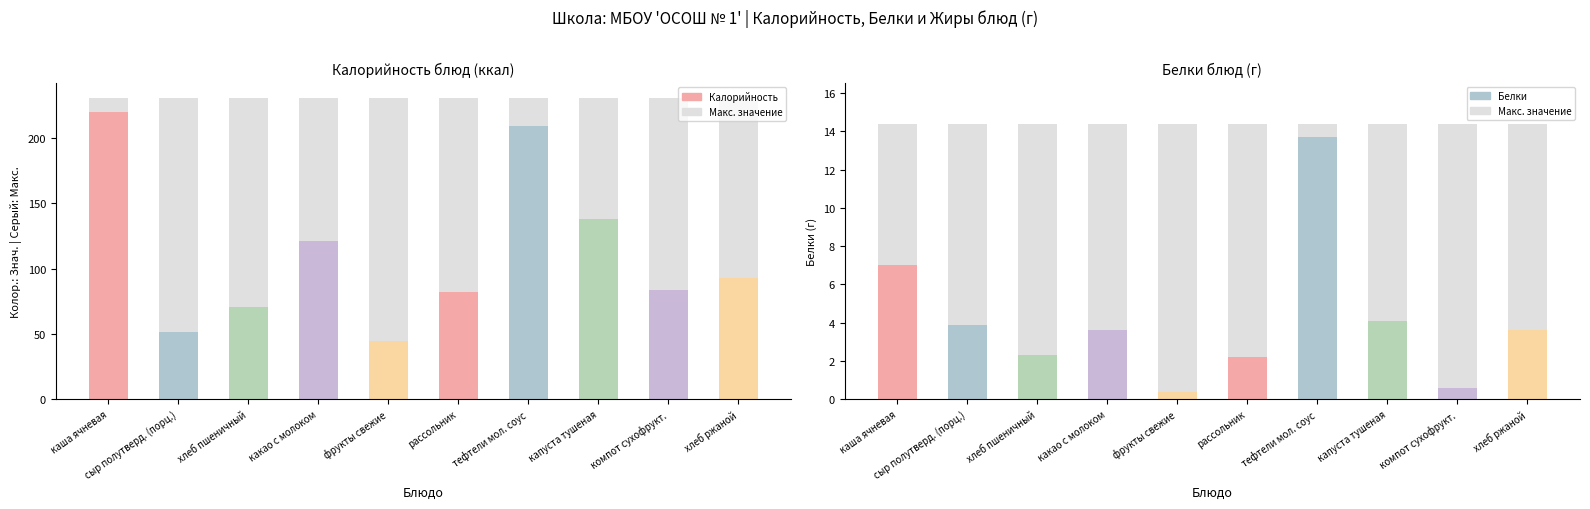

Reading left to right, list all the values displayed in this chart.

Калорийность: каша ячневая=219.7	сыр полутверд. (порц.)=51.6	хлеб пшеничный=70.3	какао с молоком=120.7	фрукты свежие=44.5	рассольник=82.4	тефтели мол. соус=209.3	капуста тушеная=138.2	компот сухофрукт.=83.5	хлеб ржаной=92.7
Белки: каша ячневая=7.0	сыр полутверд. (порц.)=3.9	хлеб пшеничный=2.3	какао с молоком=3.6	фрукты свежие=0.4	рассольник=2.2	тефтели мол. соус=13.7	капуста тушеная=4.1	компот сухофрукт.=0.6	хлеб ржаной=3.6